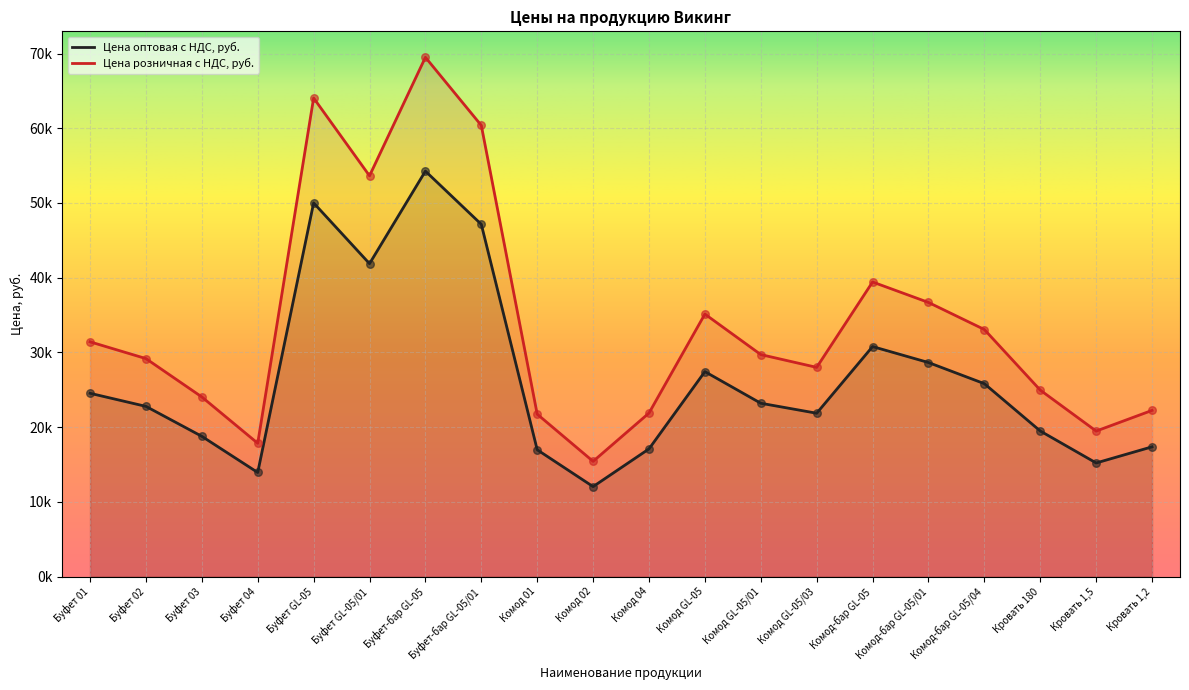

Which series has the largest Y range (max minus min)?

Цена розничная с НДС, руб.